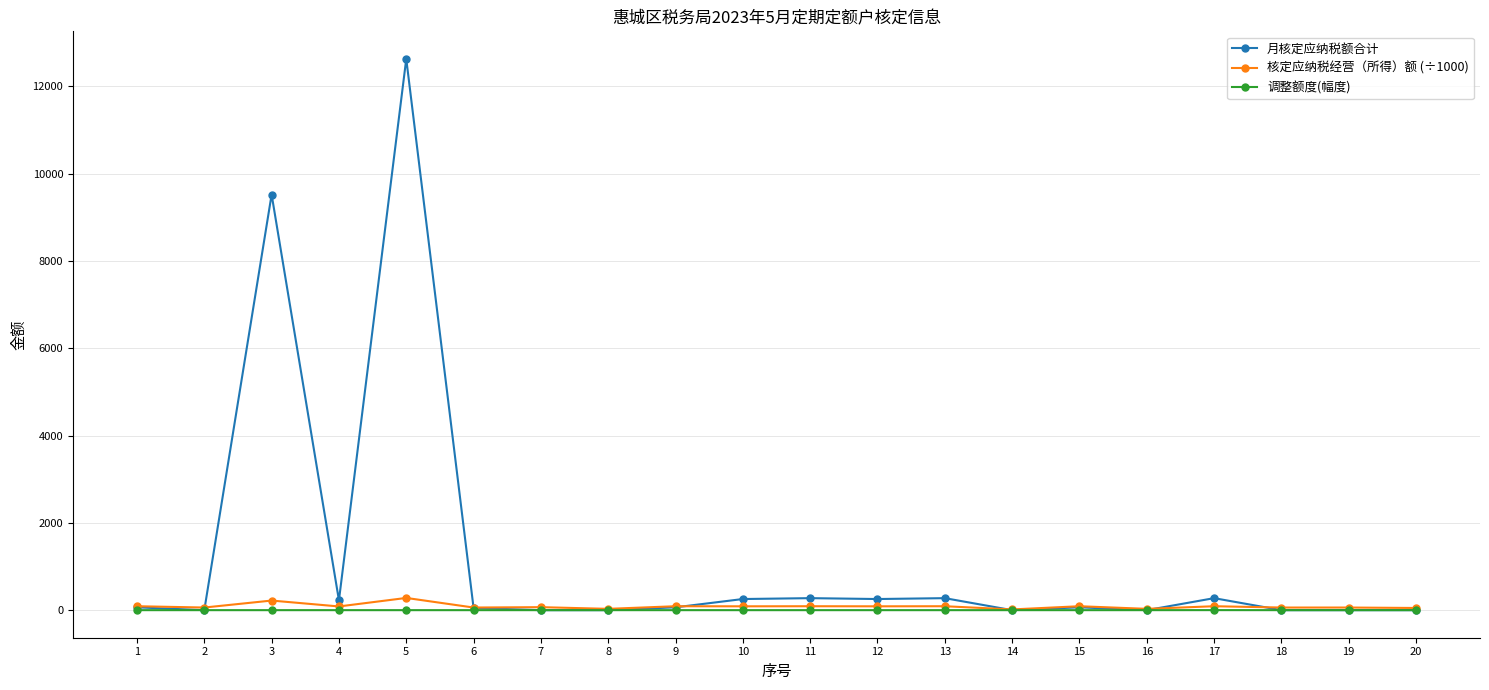

Rank the series by their maximum value, from highest to lowest.

月核定应纳税额合计, 核定应纳税经营（所得）额 (÷1000), 调整额度(幅度)